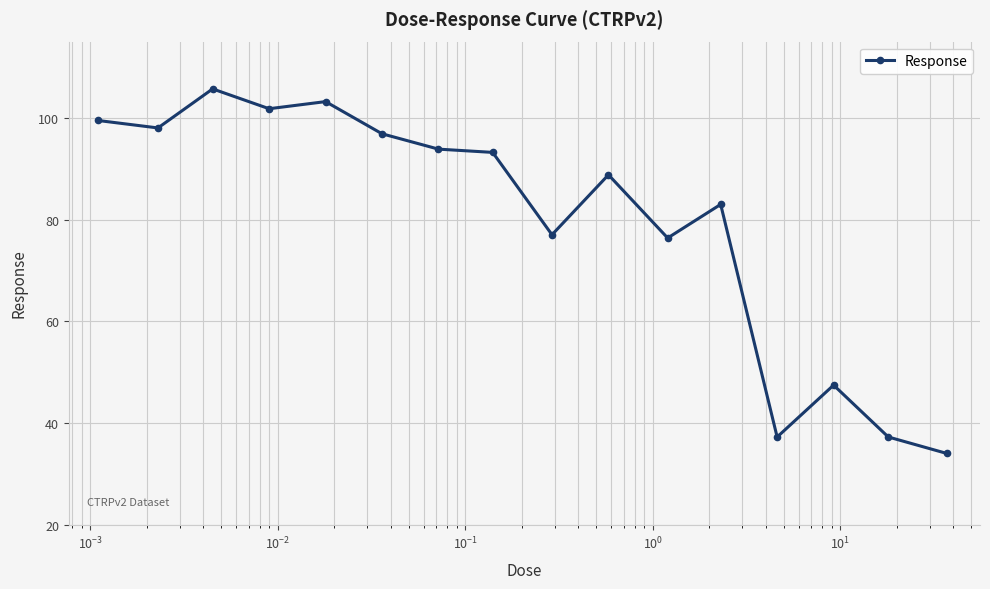

What is the difference between the maximum and minimum values?

71.7